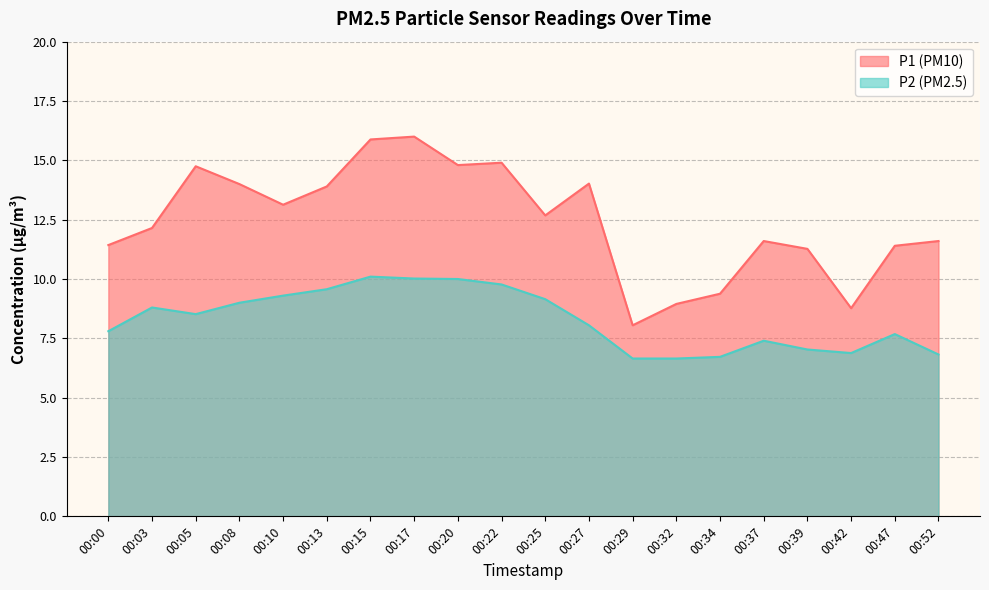

How many data points in P2 are above 8?

11